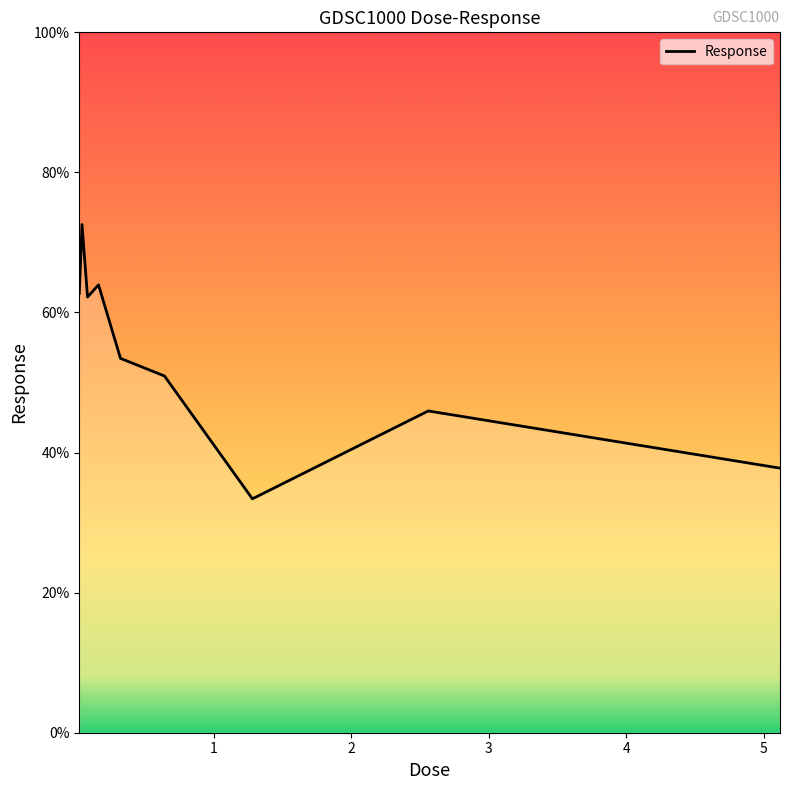

What is the greatest value displayed?

72.6